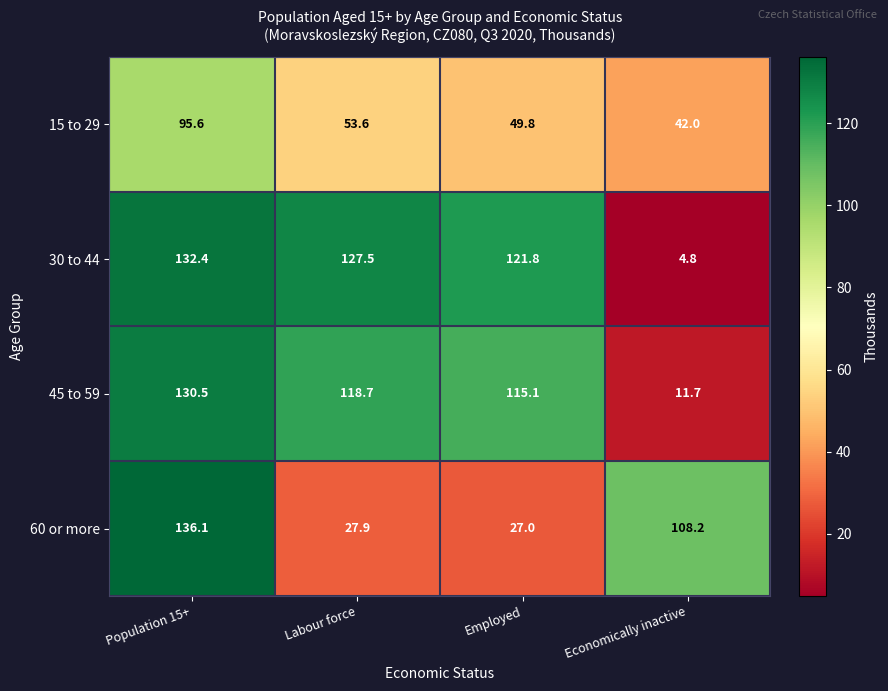

Which series has the largest total across all categories?

30 to 44